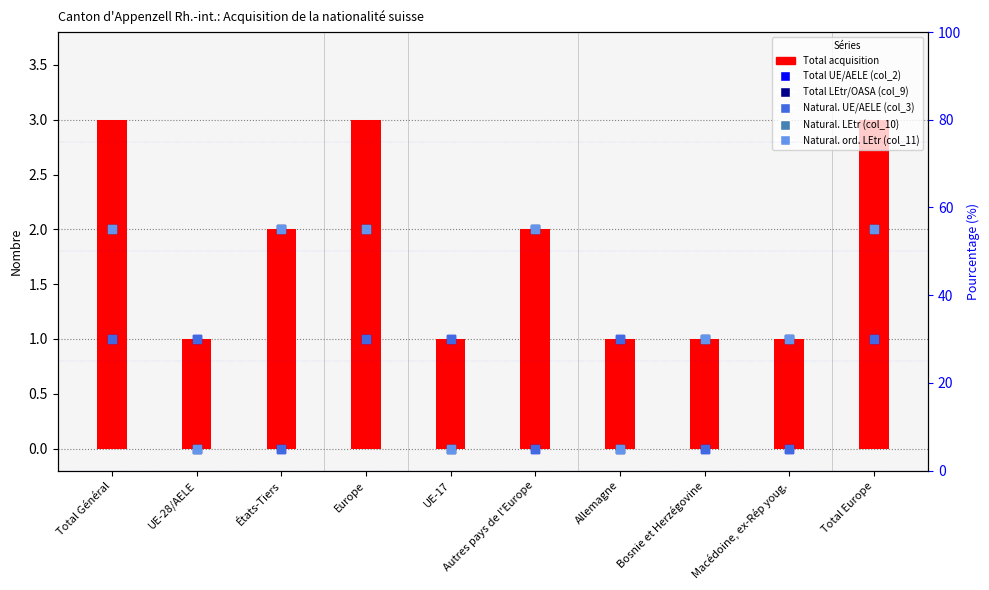

At which category is the sum across all series the highest?

Total Général